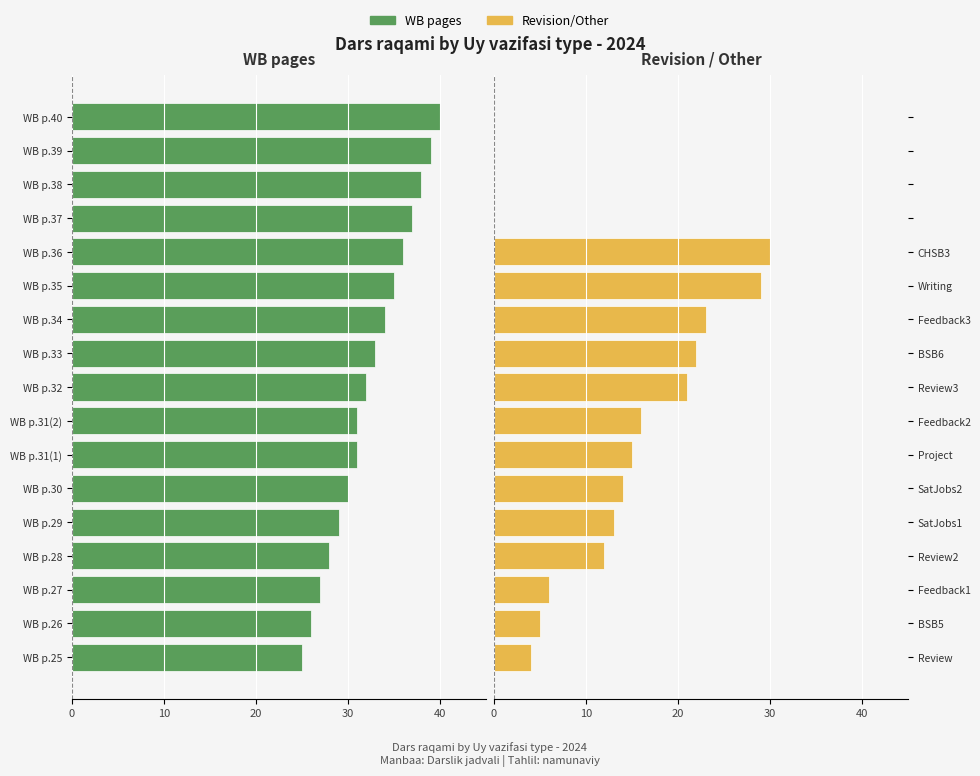

At how many categories does at least one series exceed -34?

17